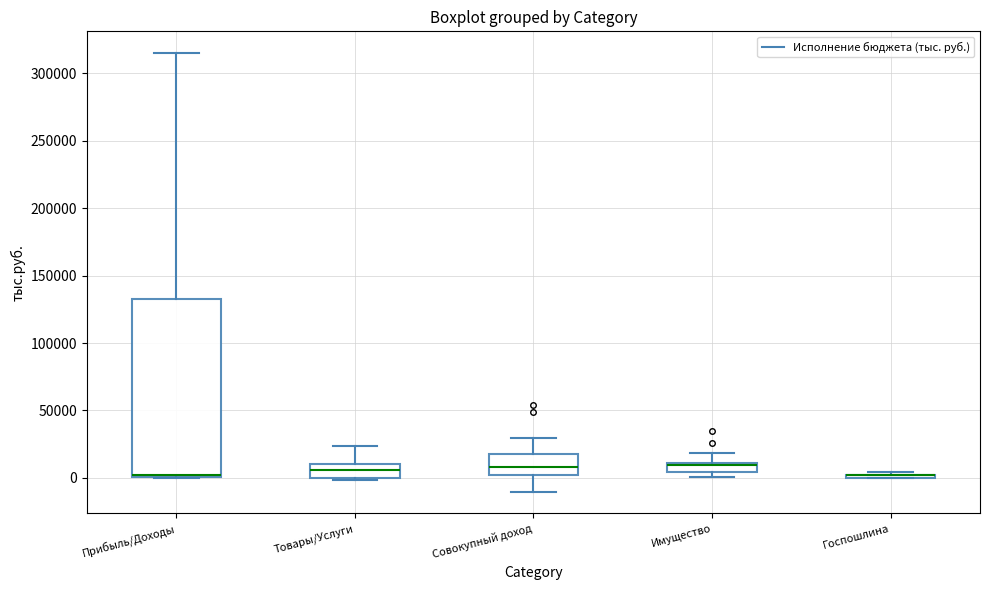

Which box is the tallest, from its lower edge to its upper edge?

Прибыль/Доходы